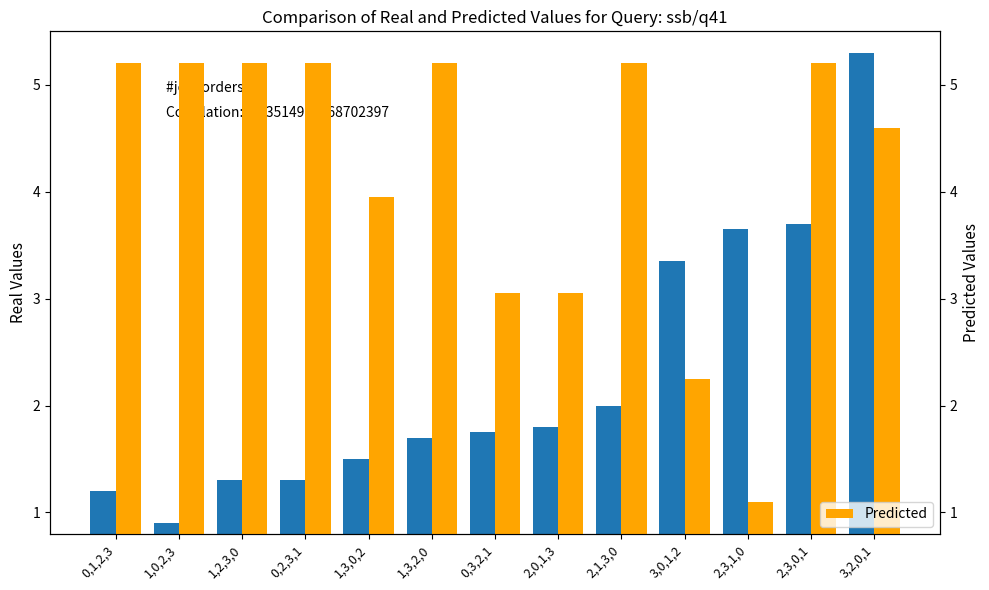

Where is Predicted nearest to the value 3?

0,3,2,1